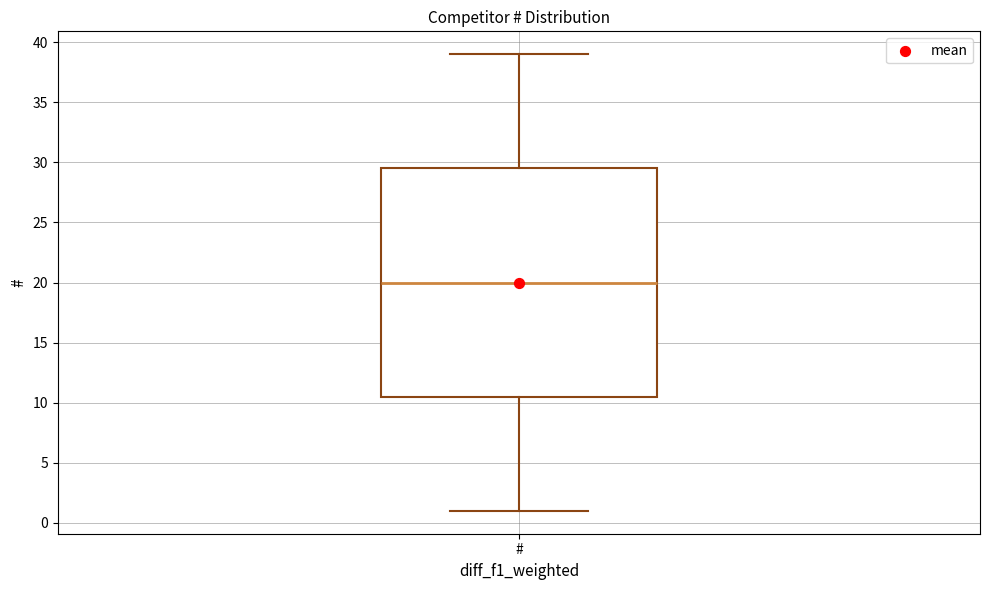

Transcribe this box plot: give where the median line is, the range the box spans, and where the two whiskers end, as read against the y-axis. The values are not printed on the chart, so give them approximately, as read against the axis.

median 20.0, box 10.5 to 29.5, whiskers 1.0 to 39.0